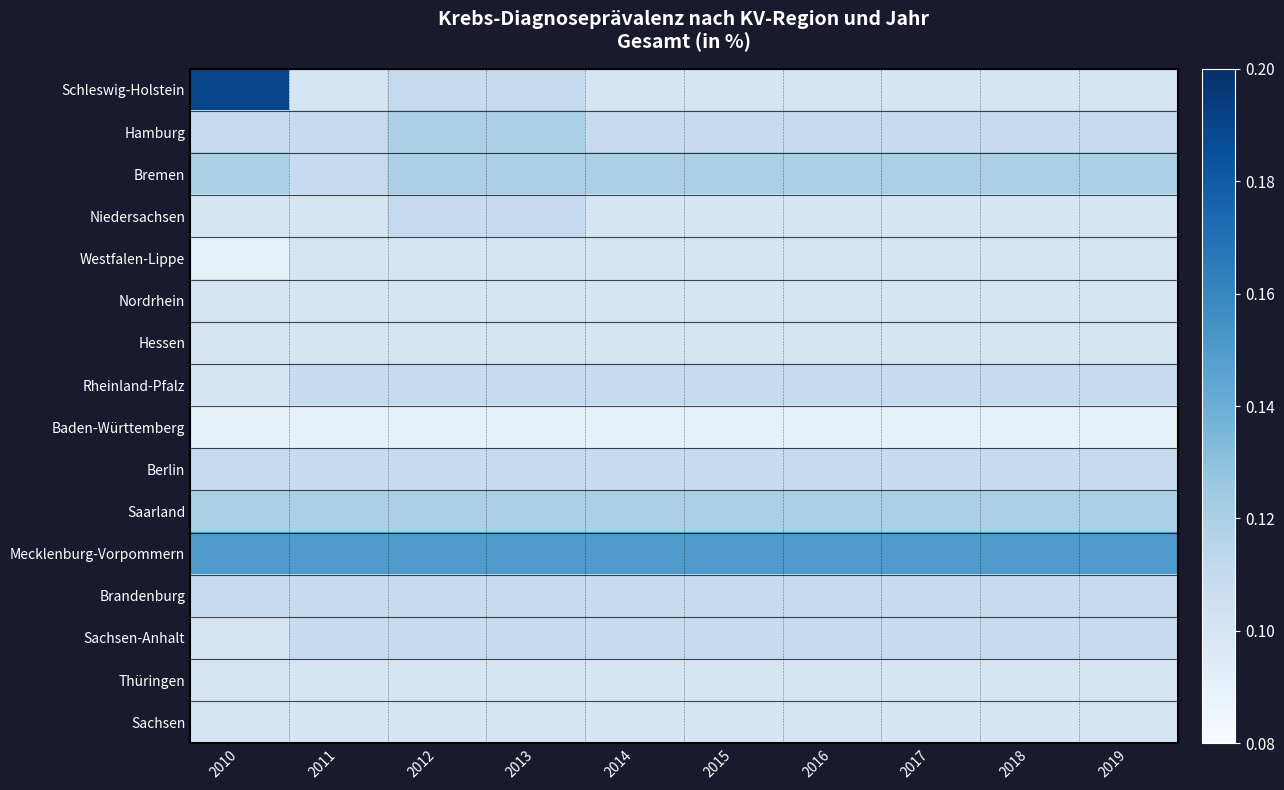

Reading left to right, list all the values displayed in this chart.

Schleswig-Holstein: 2010=0.2	2011=0.1	2012=0.1	2013=0.1	2014=0.1	2015=0.1	2016=0.1	2017=0.1	2018=0.1	2019=0.1
Hamburg: 2010=0.1	2011=0.1	2012=0.1	2013=0.1	2014=0.1	2015=0.1	2016=0.1	2017=0.1	2018=0.1	2019=0.1
Bremen: 2010=0.1	2011=0.1	2012=0.1	2013=0.1	2014=0.1	2015=0.1	2016=0.1	2017=0.1	2018=0.1	2019=0.1
Niedersachsen: 2010=0.1	2011=0.1	2012=0.1	2013=0.1	2014=0.1	2015=0.1	2016=0.1	2017=0.1	2018=0.1	2019=0.1
Westfalen-Lippe: 2010=0.1	2011=0.1	2012=0.1	2013=0.1	2014=0.1	2015=0.1	2016=0.1	2017=0.1	2018=0.1	2019=0.1
Nordrhein: 2010=0.1	2011=0.1	2012=0.1	2013=0.1	2014=0.1	2015=0.1	2016=0.1	2017=0.1	2018=0.1	2019=0.1
Hessen: 2010=0.1	2011=0.1	2012=0.1	2013=0.1	2014=0.1	2015=0.1	2016=0.1	2017=0.1	2018=0.1	2019=0.1
Rheinland-Pfalz: 2010=0.1	2011=0.1	2012=0.1	2013=0.1	2014=0.1	2015=0.1	2016=0.1	2017=0.1	2018=0.1	2019=0.1
Baden-Württemberg: 2010=0.1	2011=0.1	2012=0.1	2013=0.1	2014=0.1	2015=0.1	2016=0.1	2017=0.1	2018=0.1	2019=0.1
Berlin: 2010=0.1	2011=0.1	2012=0.1	2013=0.1	2014=0.1	2015=0.1	2016=0.1	2017=0.1	2018=0.1	2019=0.1
Saarland: 2010=0.1	2011=0.1	2012=0.1	2013=0.1	2014=0.1	2015=0.1	2016=0.1	2017=0.1	2018=0.1	2019=0.1
Mecklenburg-Vorpommern: 2010=0.1	2011=0.1	2012=0.1	2013=0.1	2014=0.1	2015=0.1	2016=0.1	2017=0.1	2018=0.1	2019=0.1
Brandenburg: 2010=0.1	2011=0.1	2012=0.1	2013=0.1	2014=0.1	2015=0.1	2016=0.1	2017=0.1	2018=0.1	2019=0.1
Sachsen-Anhalt: 2010=0.1	2011=0.1	2012=0.1	2013=0.1	2014=0.1	2015=0.1	2016=0.1	2017=0.1	2018=0.1	2019=0.1
Thüringen: 2010=0.1	2011=0.1	2012=0.1	2013=0.1	2014=0.1	2015=0.1	2016=0.1	2017=0.1	2018=0.1	2019=0.1
Sachsen: 2010=0.1	2011=0.1	2012=0.1	2013=0.1	2014=0.1	2015=0.1	2016=0.1	2017=0.1	2018=0.1	2019=0.1